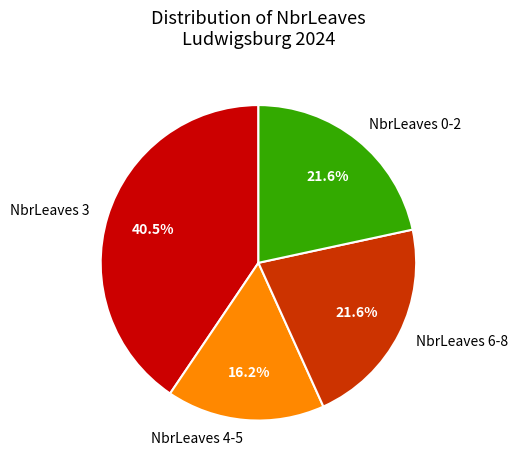

What is the largest slice in the pie chart?

NbrLeaves 3